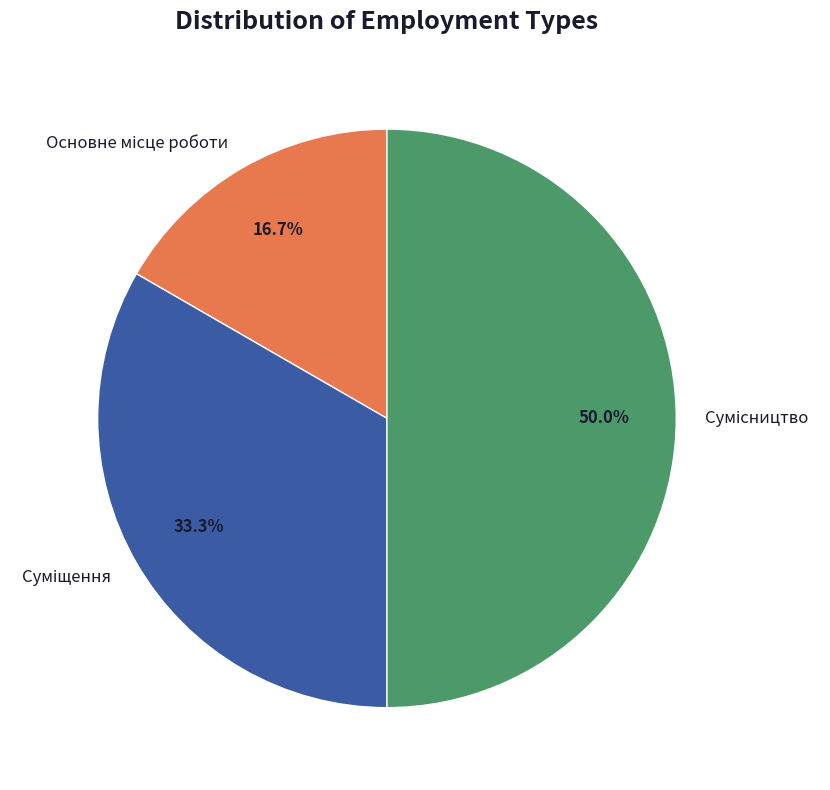

To the nearest percent, what is the average slice percentage?

33%